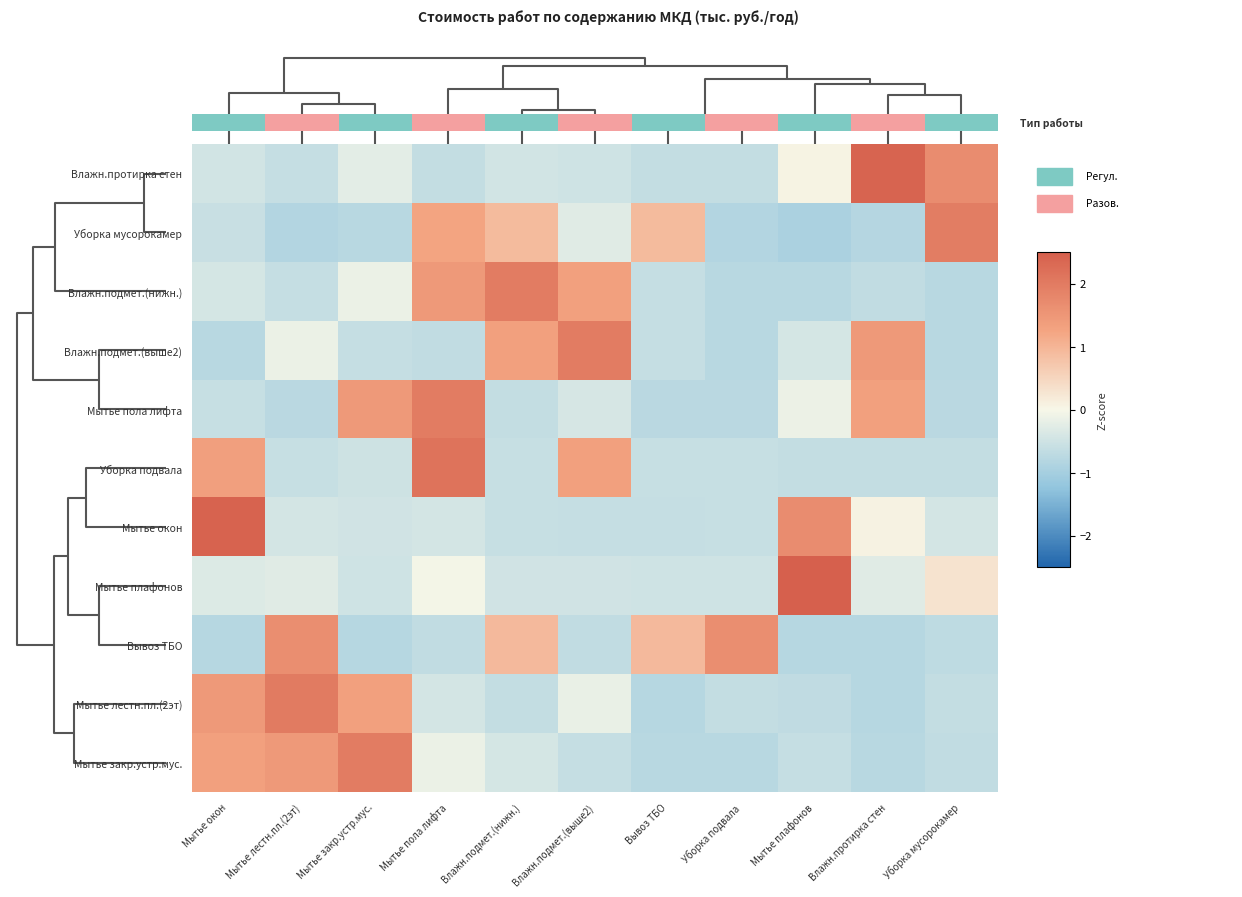

Reading left to right, extract all data points from this chart.

Влажн.протирка стен: Мытье окон=-0.5	Мытье лестн.пл.(2эт)=-0.6	Мытье закр.устр.мус.=-0.2	Мытье пола лифта=-0.6	Влажн.подмет.(нижн.)=-0.5	Влажн.подмет.(выше2)=-0.5	Вывоз ТБО=-0.6	Уборка подвала=-0.6	Мытье плафонов=0.1	Влажн.протирка стен=2.4	Уборка мусорокамер=1.7
Уборка мусорокамер: Мытье окон=-0.6	Мытье лестн.пл.(2эт)=-0.8	Мытье закр.устр.мус.=-0.8	Мытье пола лифта=1.3	Влажн.подмет.(нижн.)=0.9	Влажн.подмет.(выше2)=-0.3	Вывоз ТБО=0.9	Уборка подвала=-0.8	Мытье плафонов=-0.9	Влажн.протирка стен=-0.8	Уборка мусорокамер=2.0
Влажн.подмет.(нижн.): Мытье окон=-0.4	Мытье лестн.пл.(2эт)=-0.6	Мытье закр.устр.мус.=-0.2	Мытье пола лифта=1.5	Влажн.подмет.(нижн.)=2.0	Влажн.подмет.(выше2)=1.3	Вывоз ТБО=-0.6	Уборка подвала=-0.8	Мытье плафонов=-0.8	Влажн.протирка стен=-0.6	Уборка мусорокамер=-0.8
Влажн.подмет.(выше2): Мытье окон=-0.8	Мытье лестн.пл.(2эт)=-0.2	Мытье закр.устр.мус.=-0.6	Мытье пола лифта=-0.6	Влажн.подмет.(нижн.)=1.3	Влажн.подмет.(выше2)=2.0	Вывоз ТБО=-0.6	Уборка подвала=-0.8	Мытье плафонов=-0.4	Влажн.протирка стен=1.5	Уборка мусорокамер=-0.8
Мытье пола лифта: Мытье окон=-0.6	Мытье лестн.пл.(2эт)=-0.8	Мытье закр.устр.мус.=1.5	Мытье пола лифта=2.0	Влажн.подмет.(нижн.)=-0.6	Влажн.подмет.(выше2)=-0.4	Вывоз ТБО=-0.8	Уборка подвала=-0.7	Мытье плафонов=-0.1	Влажн.протирка стен=1.3	Уборка мусорокамер=-0.7
Уборка подвала: Мытье окон=1.3	Мытье лестн.пл.(2эт)=-0.6	Мытье закр.устр.мус.=-0.5	Мытье пола лифта=2.1	Влажн.подмет.(нижн.)=-0.6	Влажн.подмет.(выше2)=1.3	Вывоз ТБО=-0.6	Уборка подвала=-0.6	Мытье плафонов=-0.6	Влажн.протирка стен=-0.6	Уборка мусорокамер=-0.6
Мытье окон: Мытье окон=2.4	Мытье лестн.пл.(2эт)=-0.4	Мытье закр.устр.мус.=-0.5	Мытье пола лифта=-0.4	Влажн.подмет.(нижн.)=-0.6	Влажн.подмет.(выше2)=-0.6	Вывоз ТБО=-0.6	Уборка подвала=-0.6	Мытье плафонов=1.7	Влажн.протирка стен=0.1	Уборка мусорокамер=-0.4
Мытье плафонов: Мытье окон=-0.3	Мытье лестн.пл.(2эт)=-0.3	Мытье закр.устр.мус.=-0.5	Мытье пола лифта=-0.0	Влажн.подмет.(нижн.)=-0.5	Влажн.подмет.(выше2)=-0.5	Вывоз ТБО=-0.5	Уборка подвала=-0.5	Мытье плафонов=3.1	Влажн.протирка стен=-0.3	Уборка мусорокамер=0.3
Вывоз ТБО: Мытье окон=-0.8	Мытье лестн.пл.(2эт)=1.6	Мытье закр.устр.мус.=-0.8	Мытье пола лифта=-0.6	Влажн.подмет.(нижн.)=0.9	Влажн.подмет.(выше2)=-0.6	Вывоз ТБО=0.9	Уборка подвала=1.6	Мытье плафонов=-0.8	Влажн.протирка стен=-0.8	Уборка мусорокамер=-0.7
Мытье лестн.пл.(2эт): Мытье окон=1.5	Мытье лестн.пл.(2эт)=2.0	Мытье закр.устр.мус.=1.3	Мытье пола лифта=-0.4	Влажн.подмет.(нижн.)=-0.6	Влажн.подмет.(выше2)=-0.2	Вывоз ТБО=-0.8	Уборка подвала=-0.6	Мытье плафонов=-0.7	Влажн.протирка стен=-0.8	Уборка мусорокамер=-0.6
Мытье закр.устр.мус.: Мытье окон=1.3	Мытье лестн.пл.(2эт)=1.5	Мытье закр.устр.мус.=2.0	Мытье пола лифта=-0.2	Влажн.подмет.(нижн.)=-0.4	Влажн.подмет.(выше2)=-0.6	Вывоз ТБО=-0.8	Уборка подвала=-0.8	Мытье плафонов=-0.6	Влажн.протирка стен=-0.8	Уборка мусорокамер=-0.6